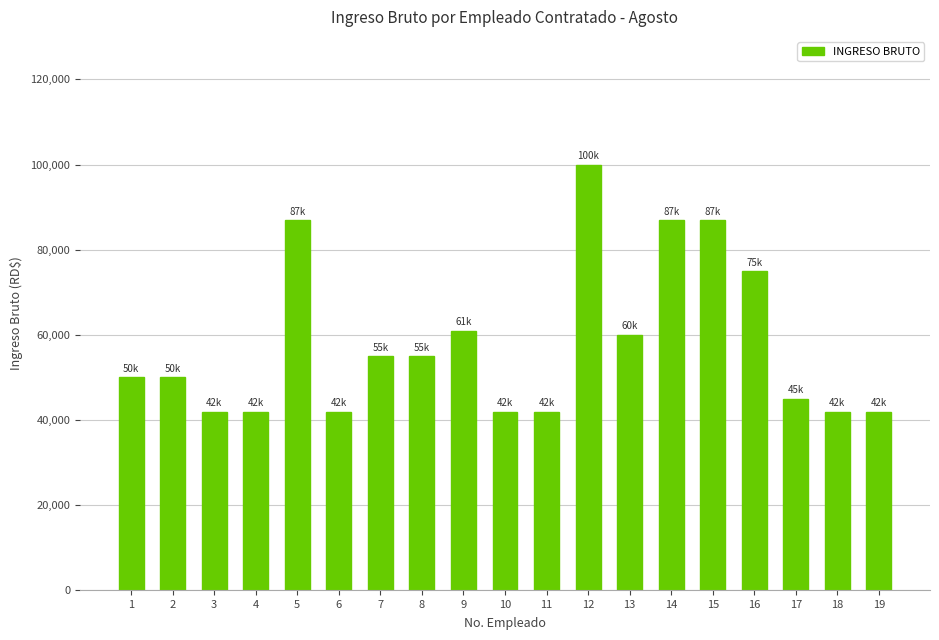

Where is the data nearest to the value 71000?

16